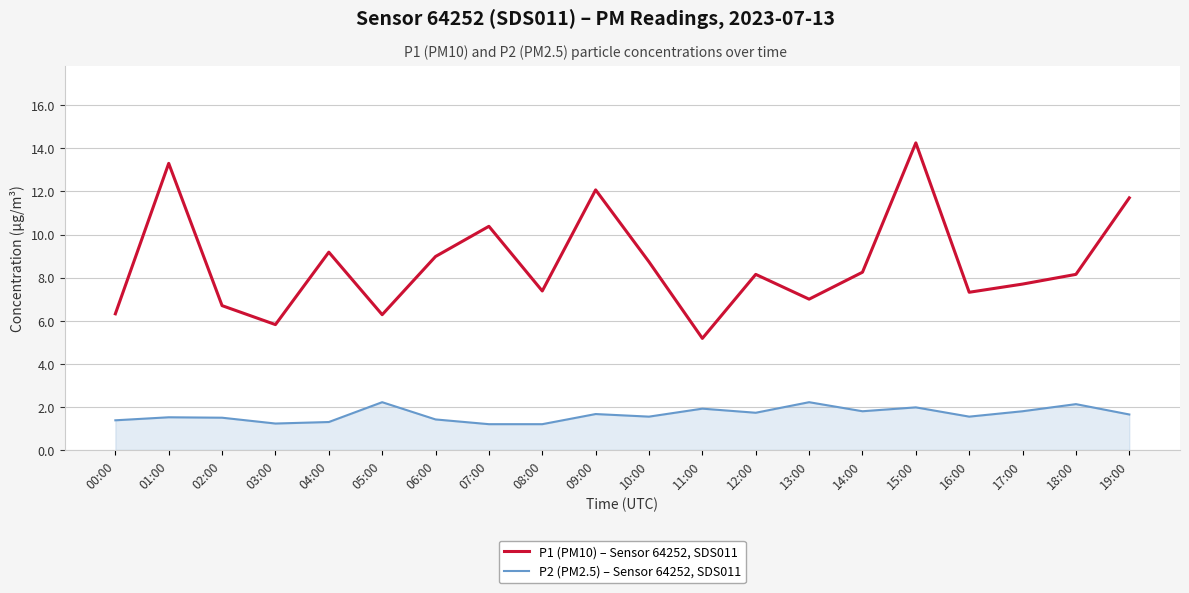

Is the value of P1 (PM10) – Sensor 64252, SDS011 at 08:00 greater than the value of P2 (PM2.5) – Sensor 64252, SDS011 at 05:00?

Yes